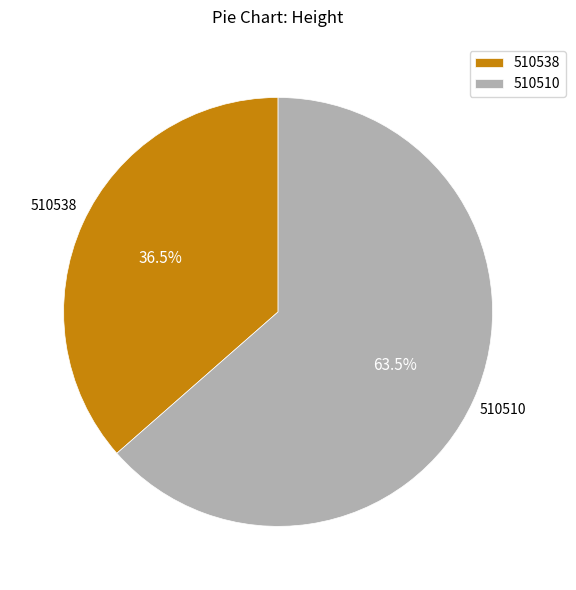

Between 510510 and 510538, which is larger?

510510